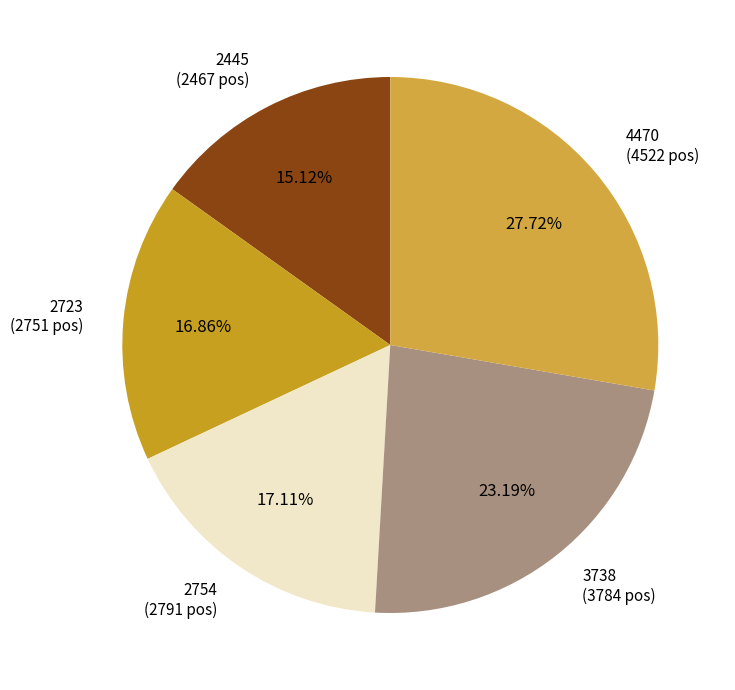

Count the number of slices in the pie.

5